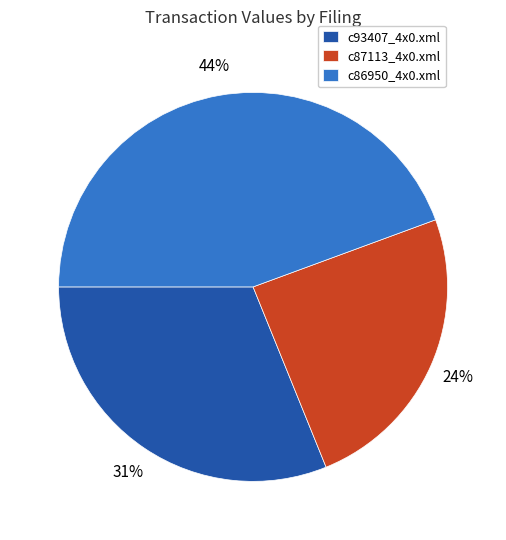

Approximately how many times larger is the value at c93407_4x0.xml compared to c87113_4x0.xml?

1.3